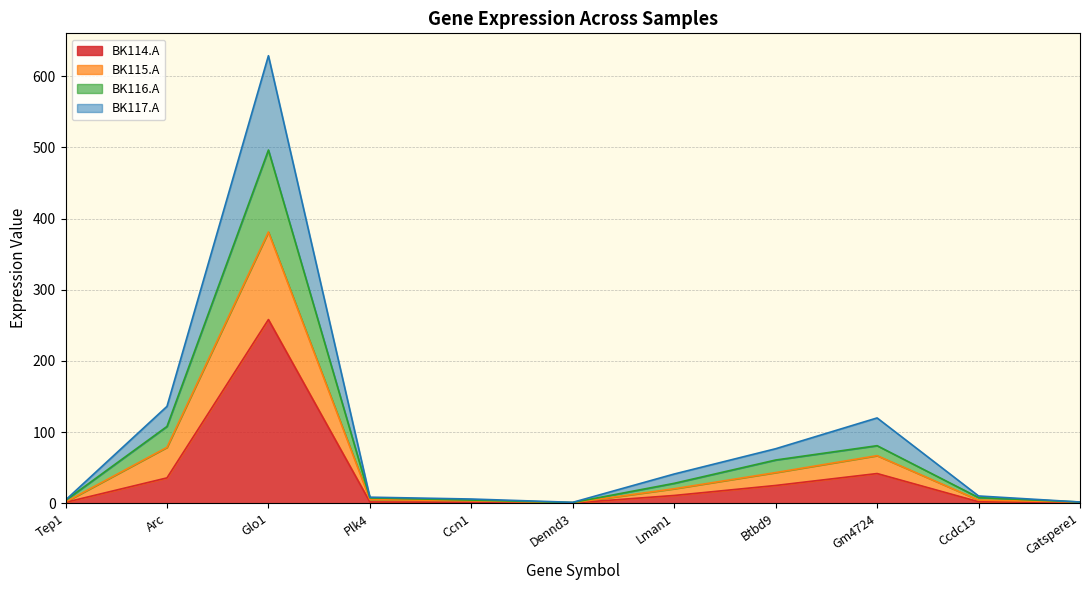

Does the chart have visible grid lines?

Yes